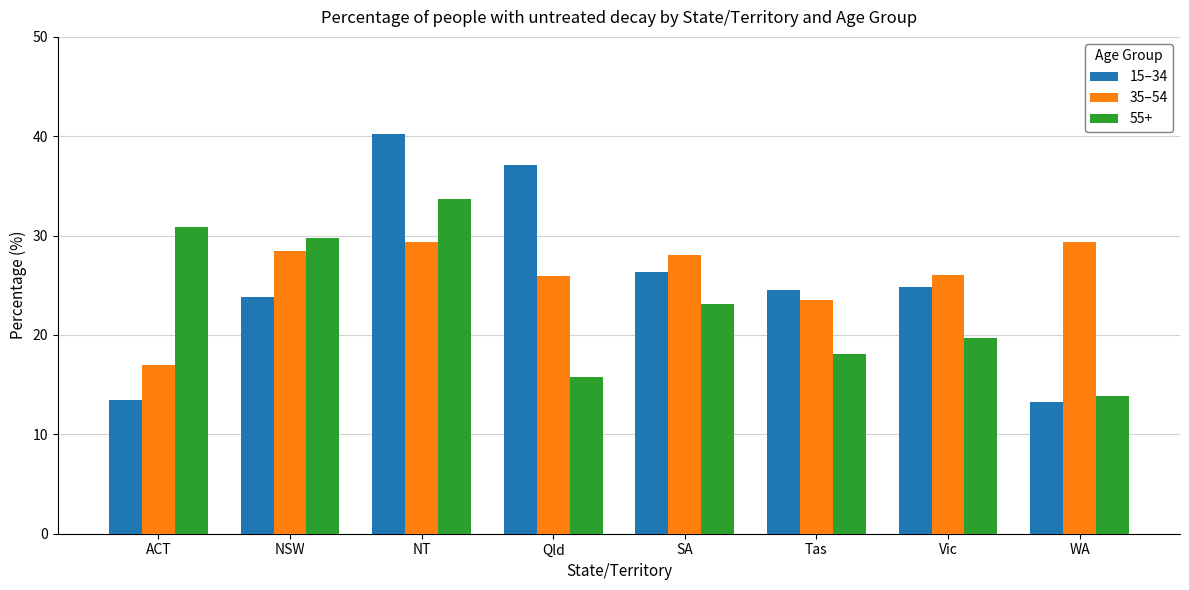

At which category is the sum across all series the highest?

NT